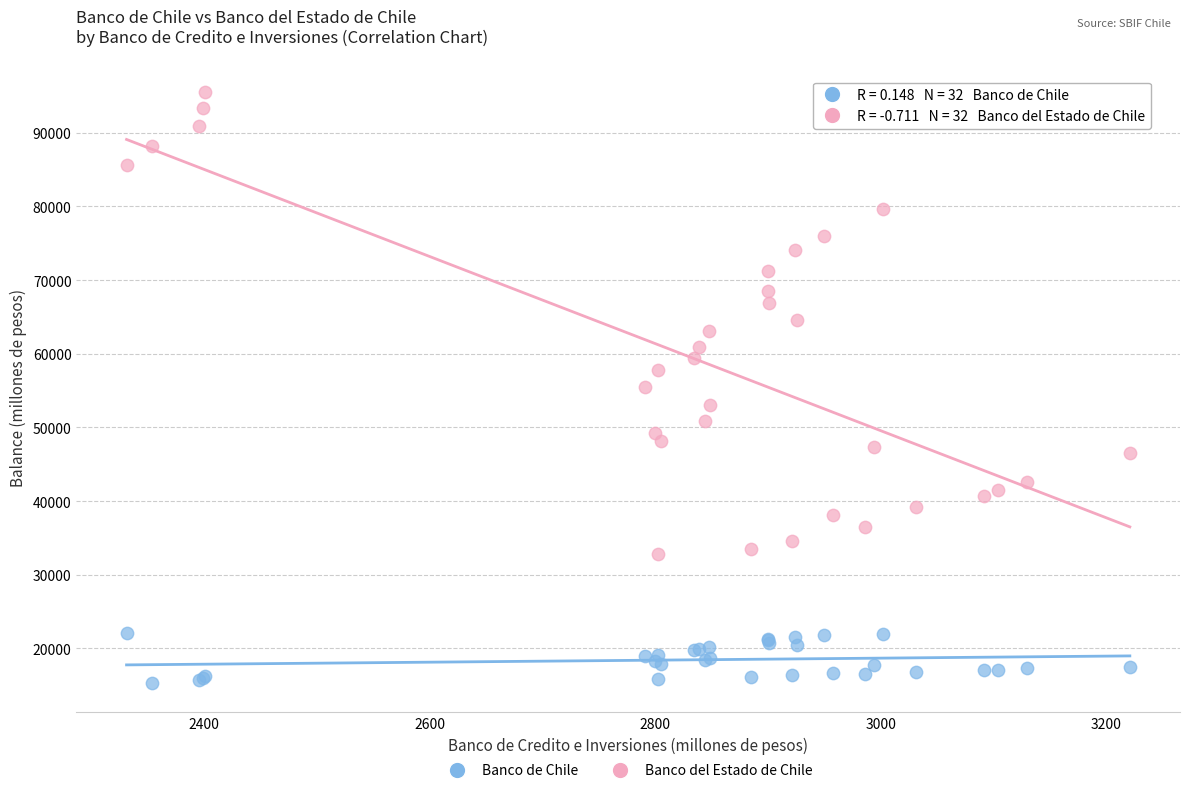

What is the X range (max minus min) for the scatter plot?

890